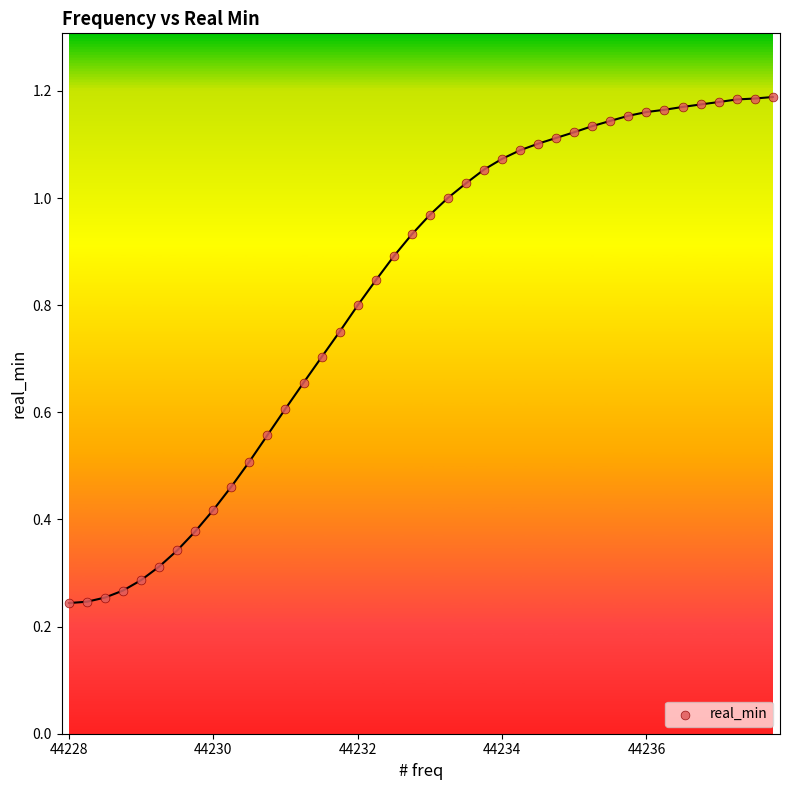

What is the range of X values (max minus min)?

9.8